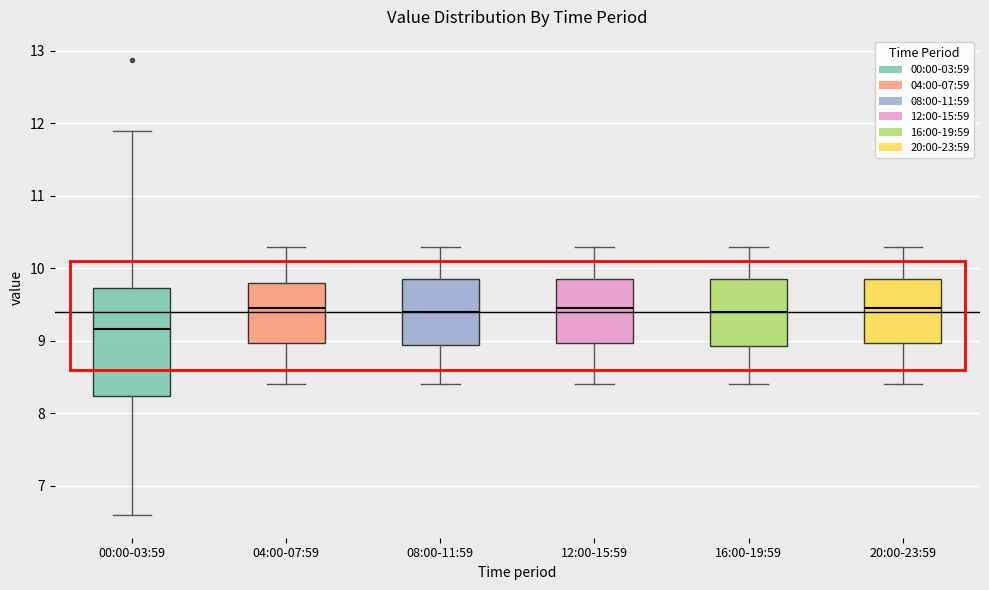

Which box is the tallest, from its lower edge to its upper edge?

00:00-03:59